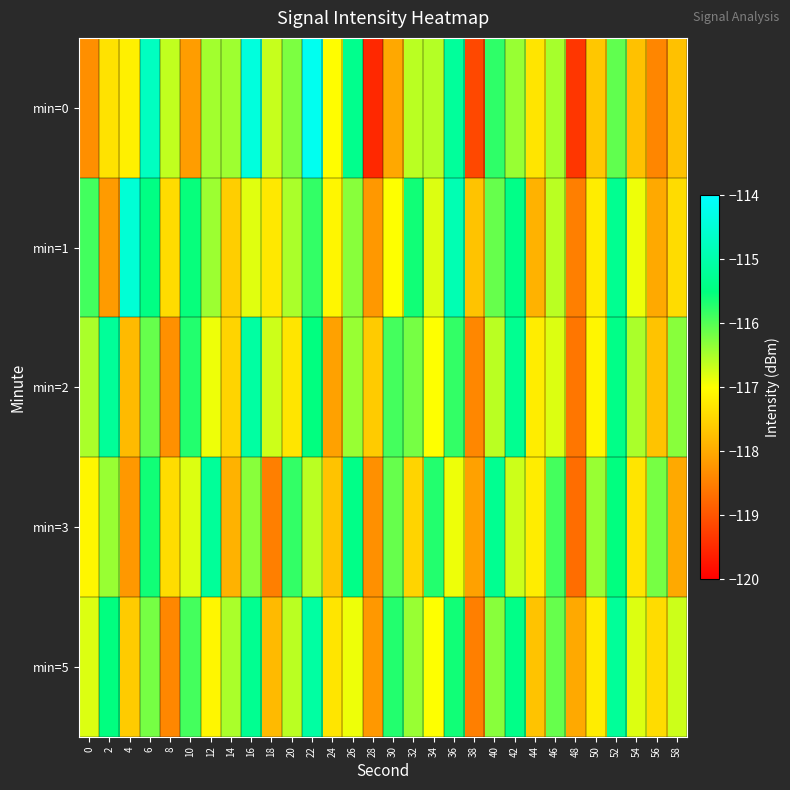

What is the greatest value displayed?

-114.2